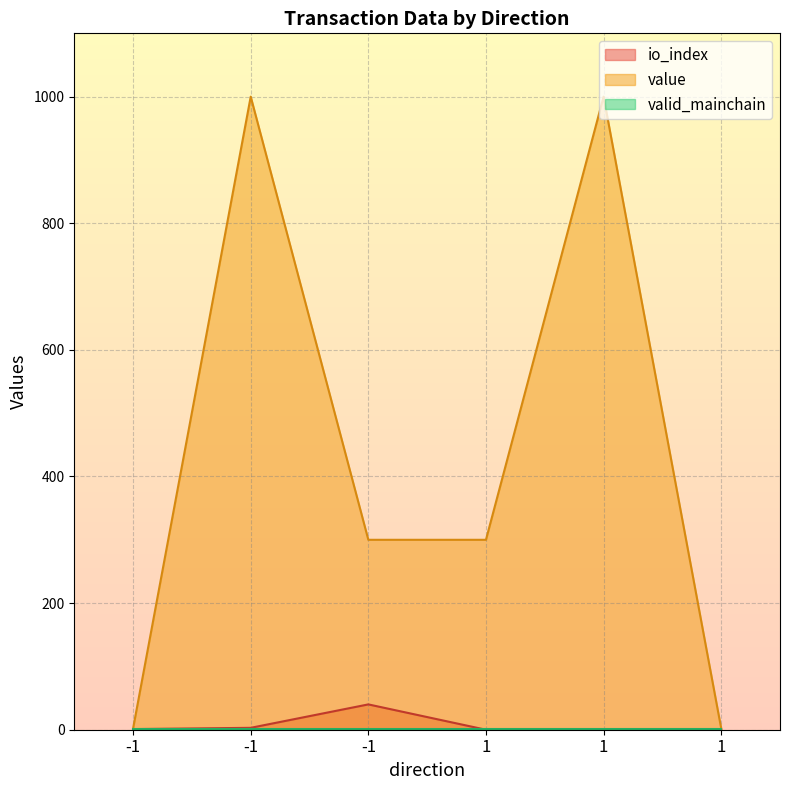

Which category has the lowest value in the io_index series?

1